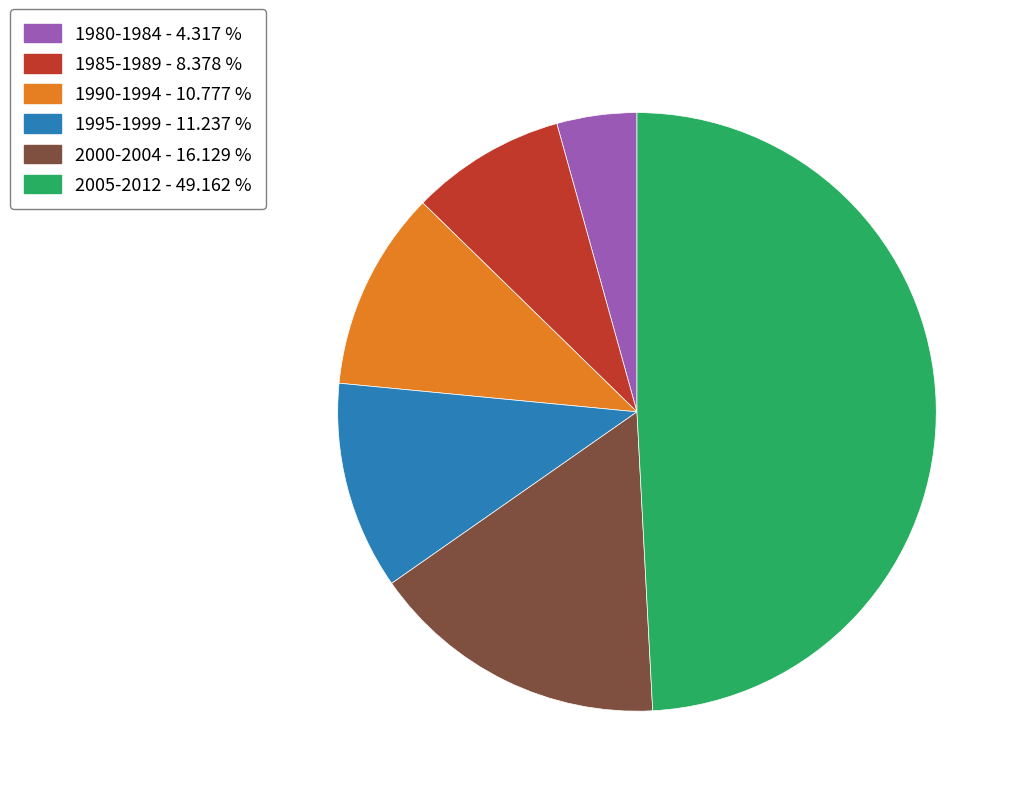

Combined, do 1990-1994 - 10.777 % and 1995-1999 - 11.237 % account for over 50%?

No